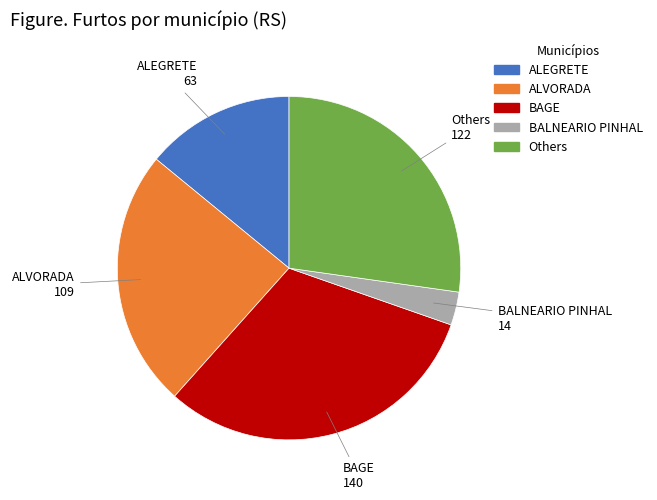

Count the number of slices in the pie.

5